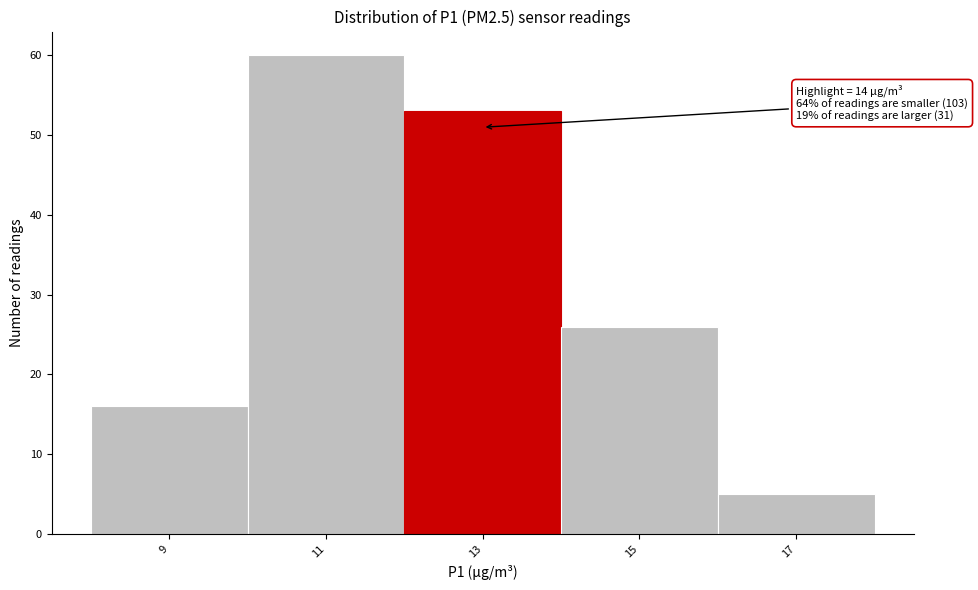

Reading left to right, transcribe all the data shown in this chart.

9=16	11=60	13=53	15=26	17=5